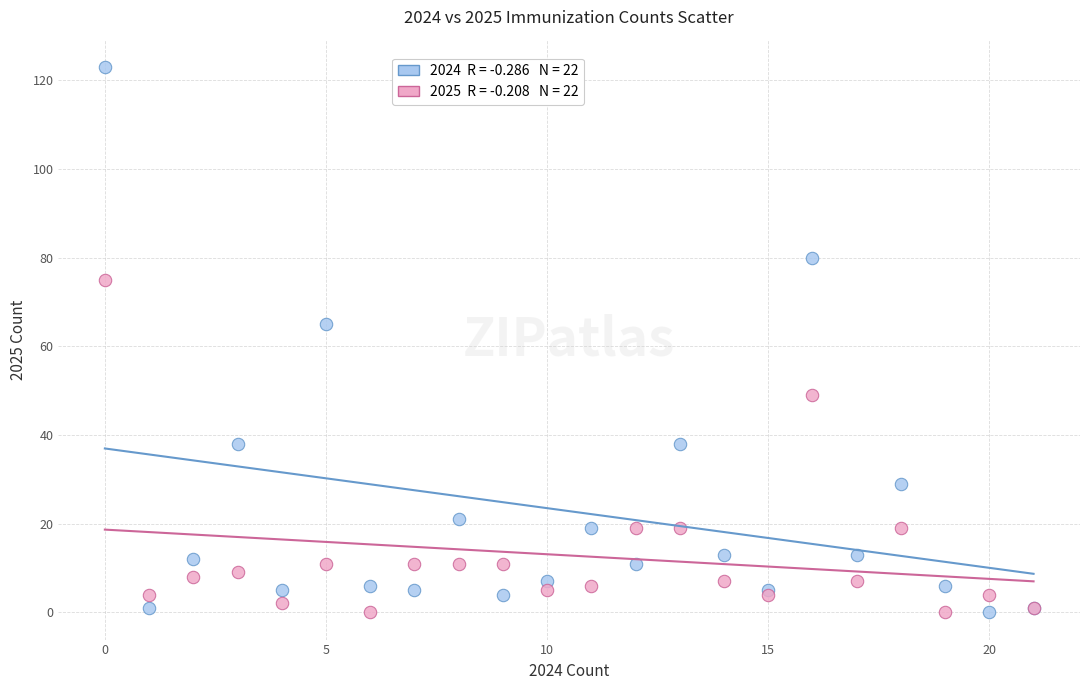

Across all series, what Y value is closest to 61?

65